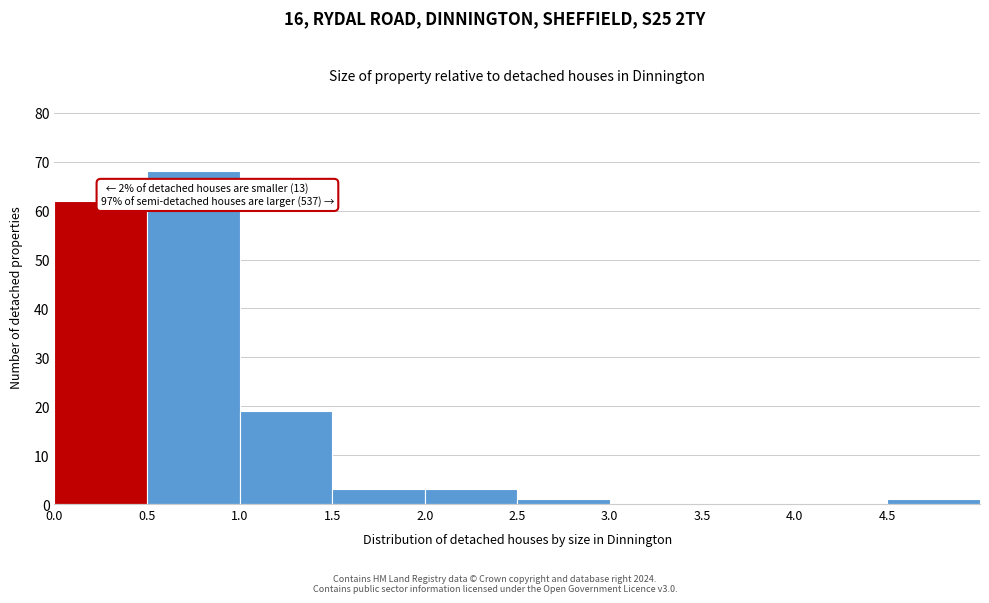

Which range on the x-axis has the tallest bar?

0.5 to 1.0